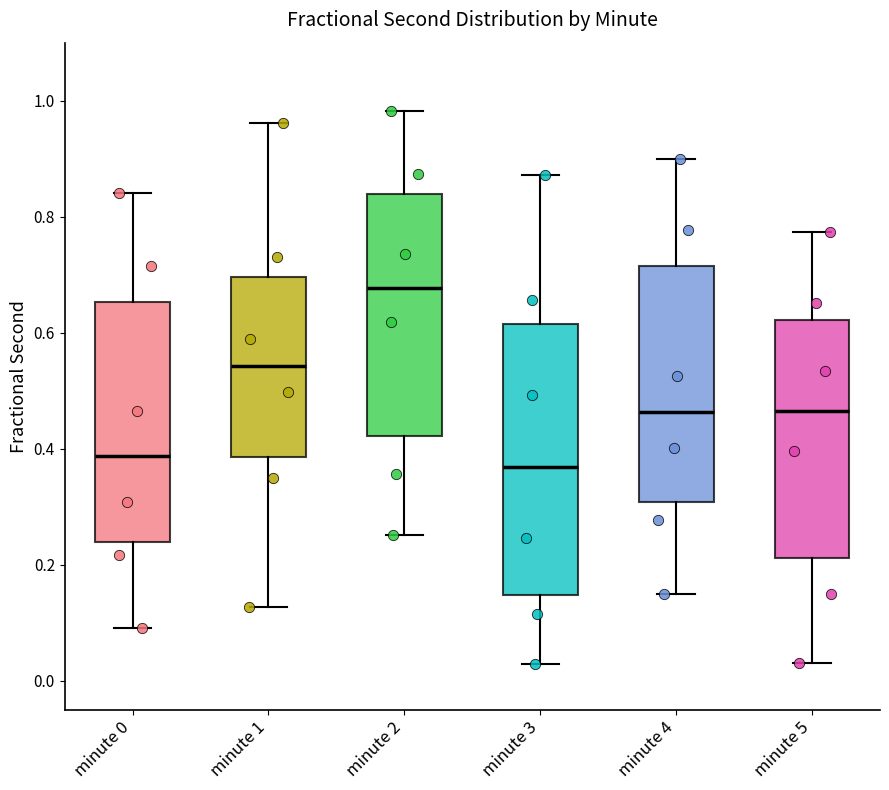

Reading left to right, transcribe this box plot: for each box, give where its median line is, the range the box spans, and where its two whiskers end, as read against the y-axis. The values are not printed on the chart, so give them approximately, as read against the axis.

minute 0: median 0.38, box 0.24 to 0.66, whiskers 0.08 to 0.84
minute 1: median 0.54, box 0.38 to 0.70, whiskers 0.12 to 0.96
minute 2: median 0.68, box 0.42 to 0.84, whiskers 0.26 to 0.98
minute 3: median 0.36, box 0.14 to 0.62, whiskers 0.02 to 0.88
minute 4: median 0.46, box 0.30 to 0.72, whiskers 0.16 to 0.90
minute 5: median 0.46, box 0.22 to 0.62, whiskers 0.04 to 0.78